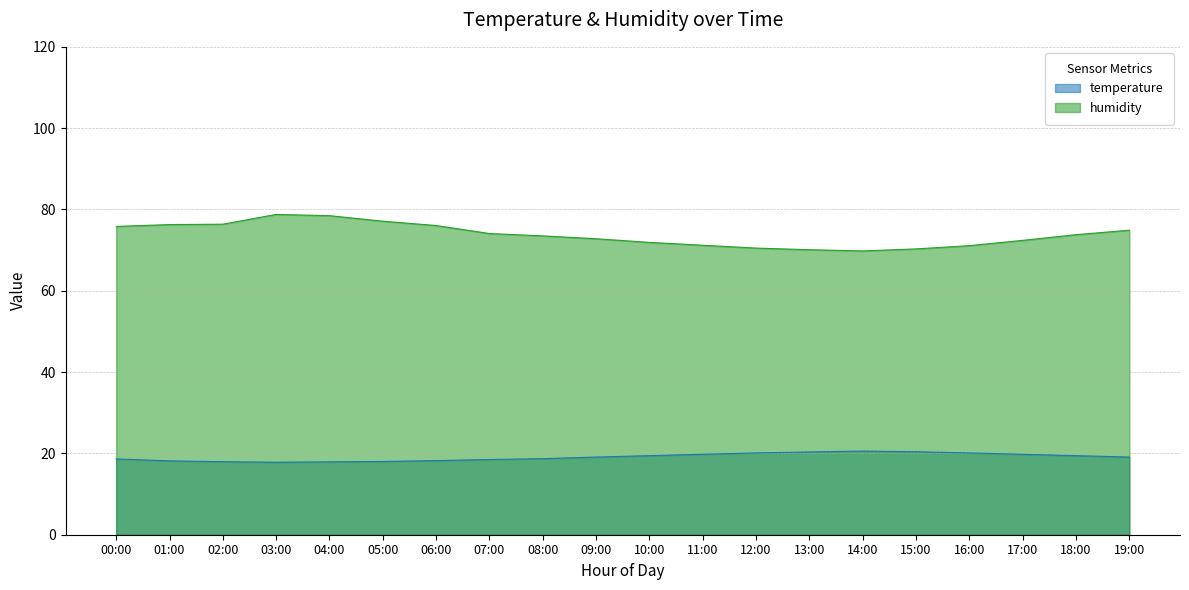

Reading right to left, what are all the values shown in this chart?

temperature: 19.1	19.4	19.8	20.1	20.4	20.6	20.4	20.1	19.8	19.4	19.1	18.7	18.5	18.2	18.0	17.9	17.8	18.0	18.2	18.6
humidity: 74.9	73.8	72.4	71.1	70.3	69.8	70.1	70.5	71.2	71.9	72.8	73.5	74.1	76.0	77.1	78.5	78.8	76.4	76.3	75.8